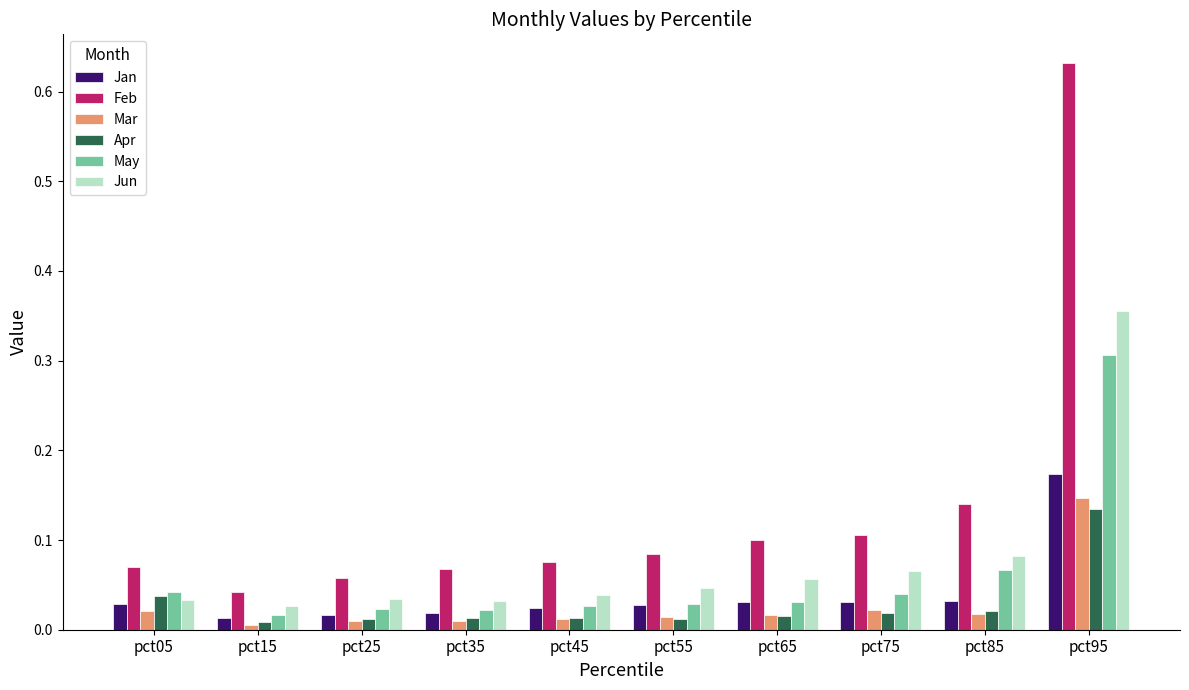

Which series has the largest total across all categories?

Feb